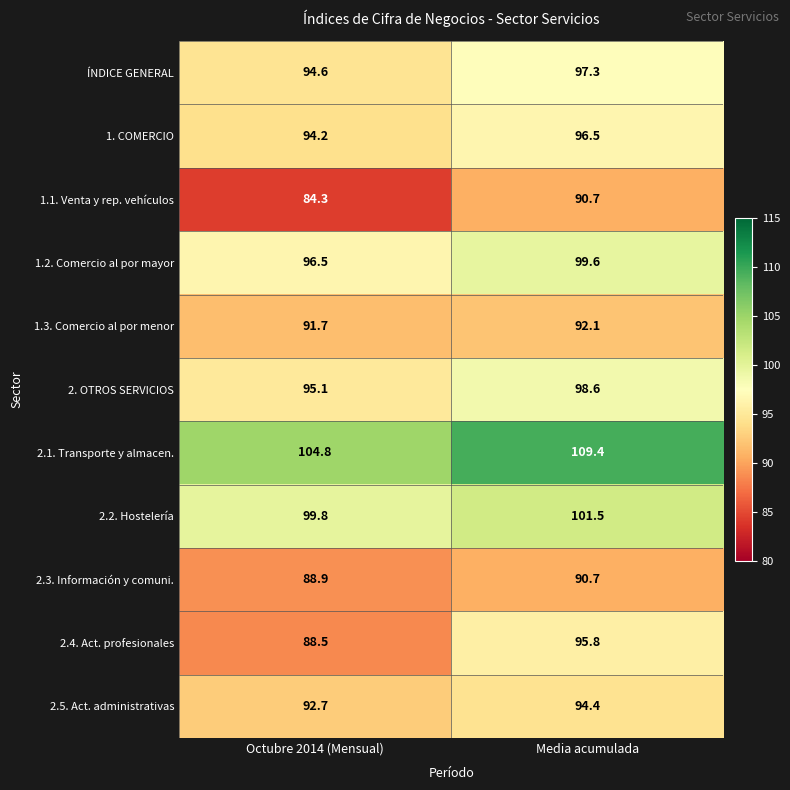

At which category is the sum across all series the highest?

Media acumulada